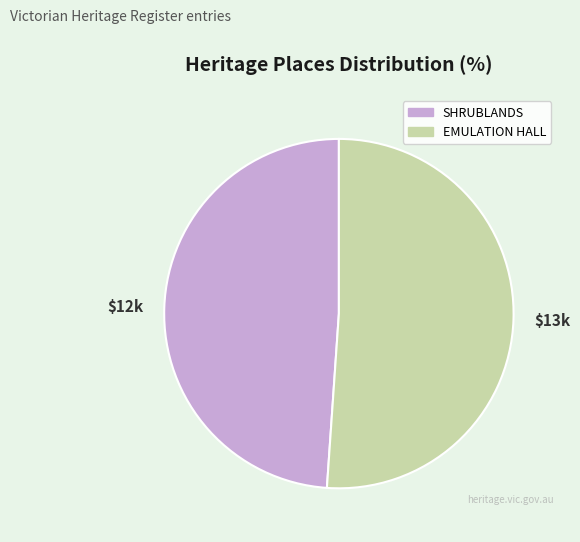

Which slice is the smallest?

$12k